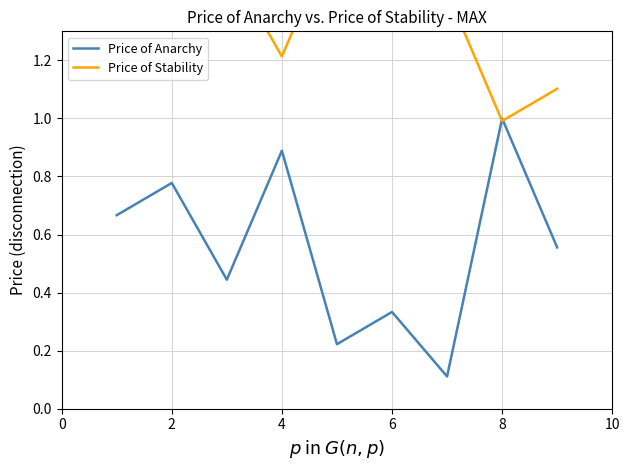

Reading left to right, what are all the values shown in this chart?

Price of Anarchy: 0.7	0.8	0.4	0.9	0.2	0.3	0.1	1.0	0.6
Price of Stability: 1.8	1.9	1.5	1.2	1.7	1.3	1.4	1.0	1.1